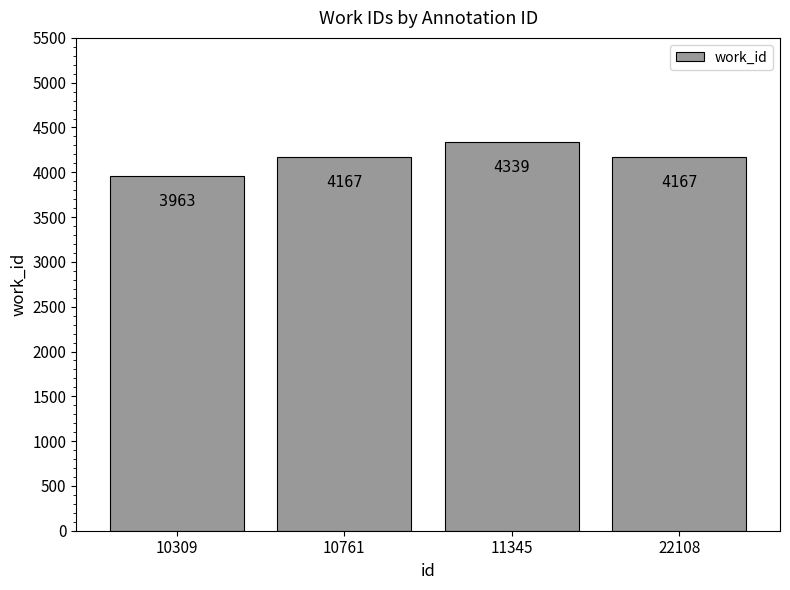

At which category does the chart reach its peak across all series?

11345